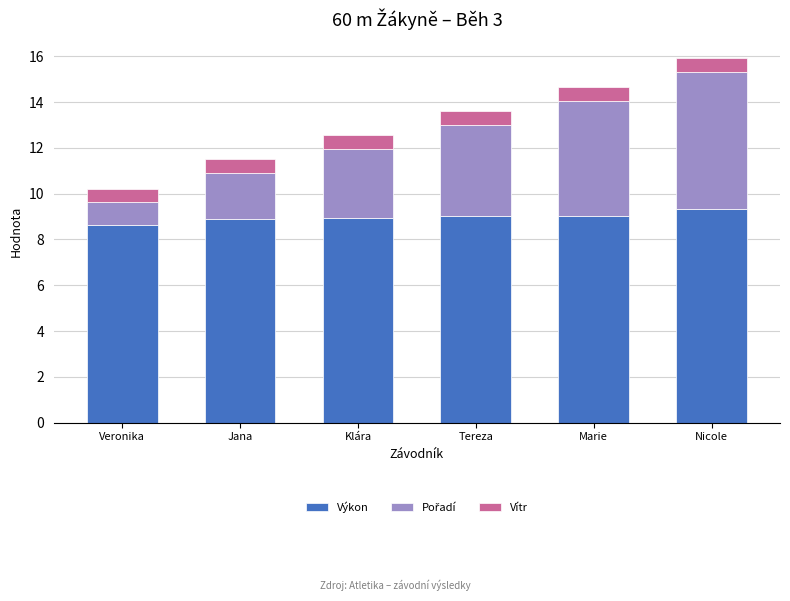

What is the total value across all series at Nicole?

15.9